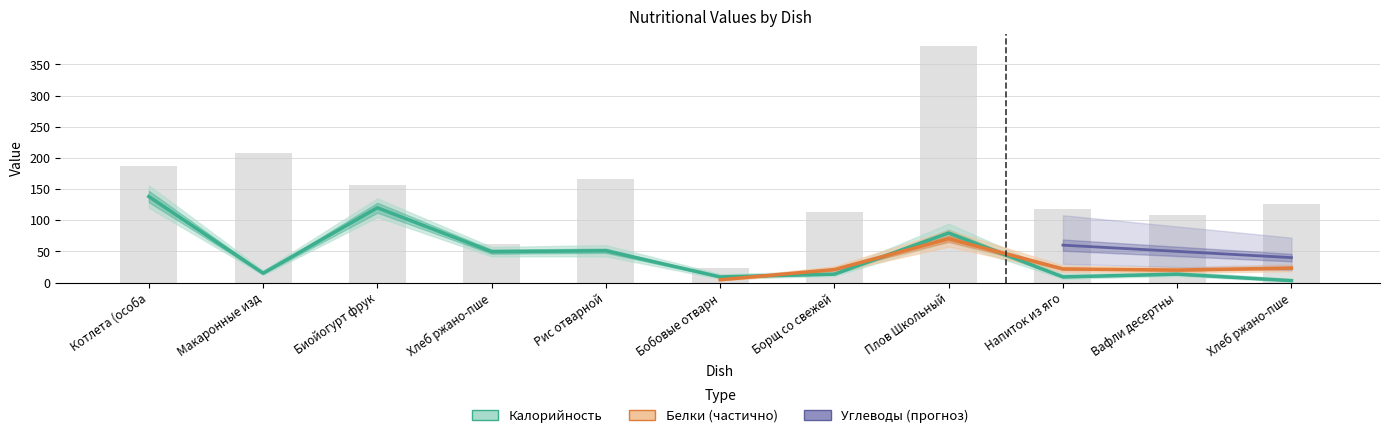

At which label is Калорийность closest to 70?

Плов Школьный